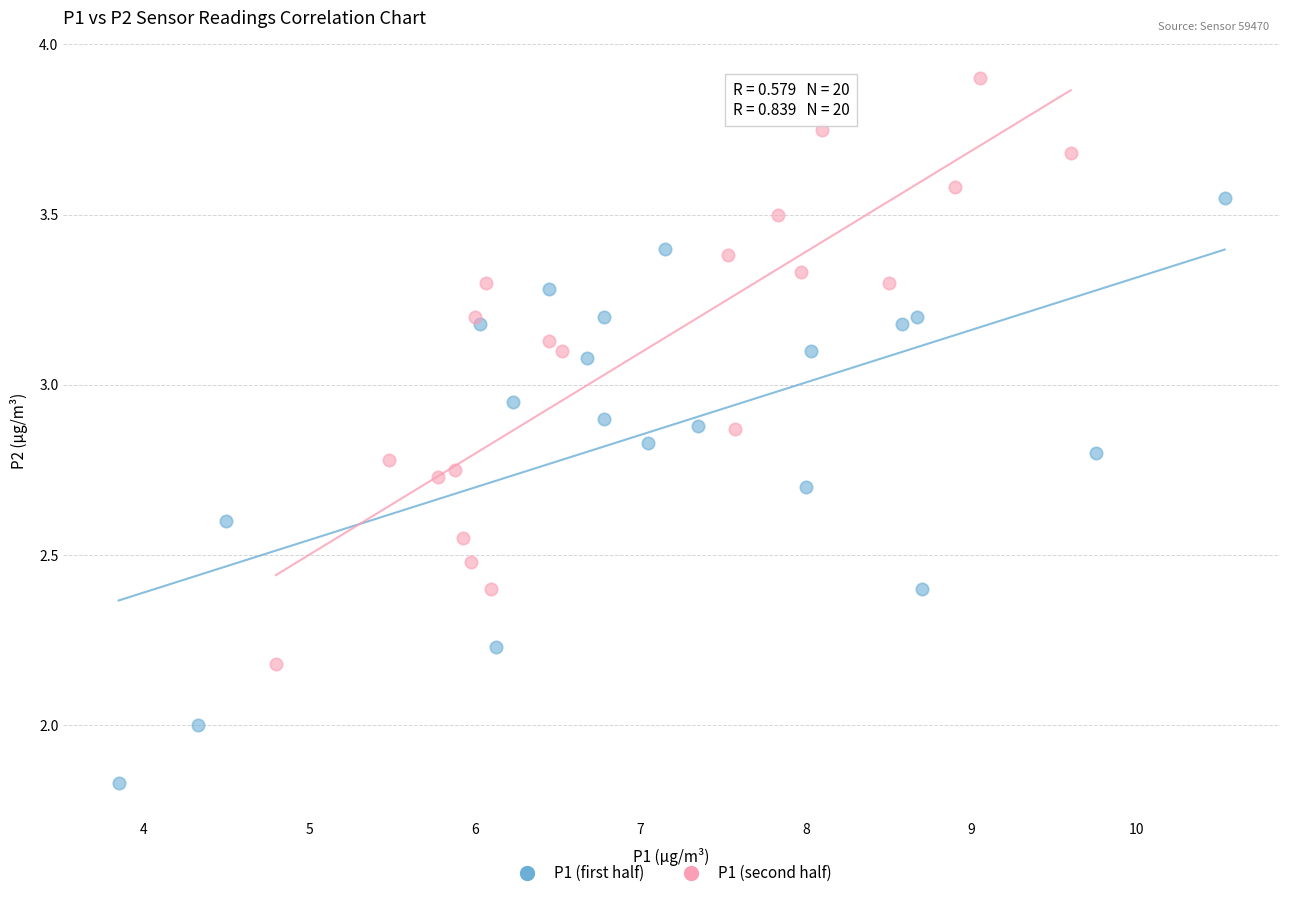

Which series contains the highest Y value?

P1 (second half)